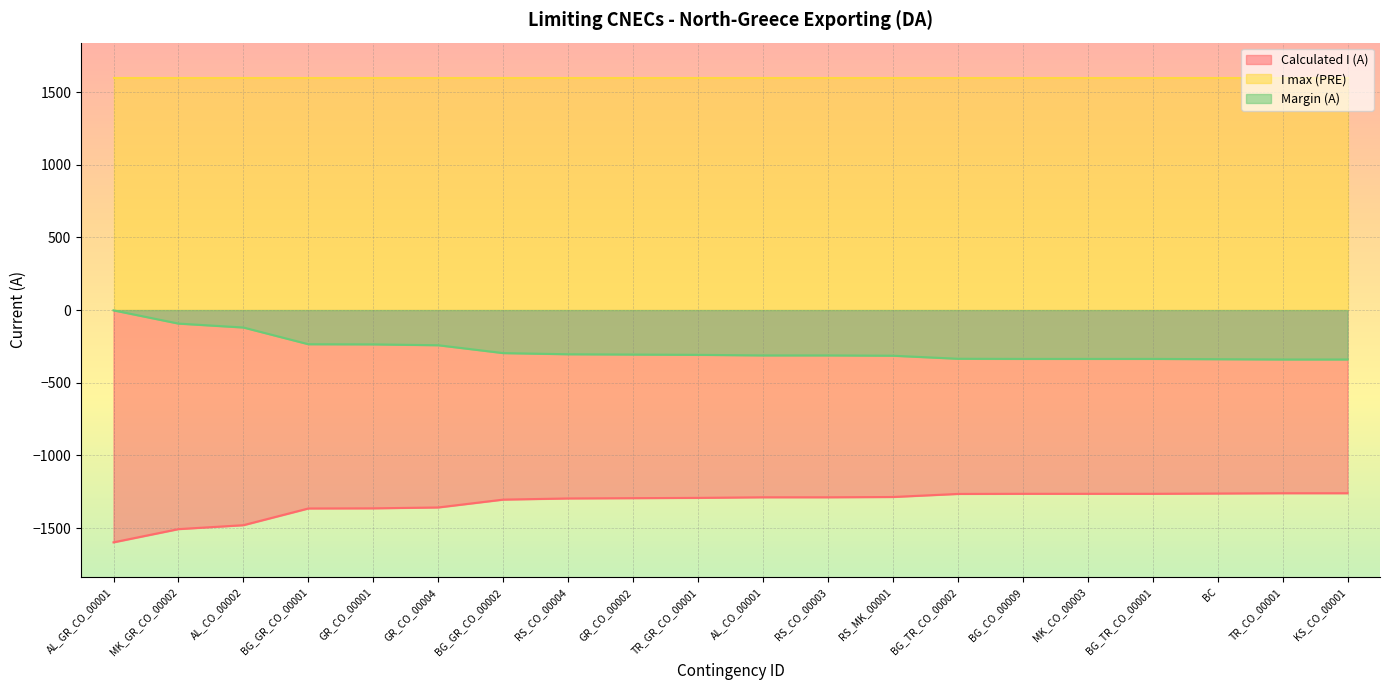

The Margin (A) series shows -296 at BG_GR_CO_00002. True or false?

True